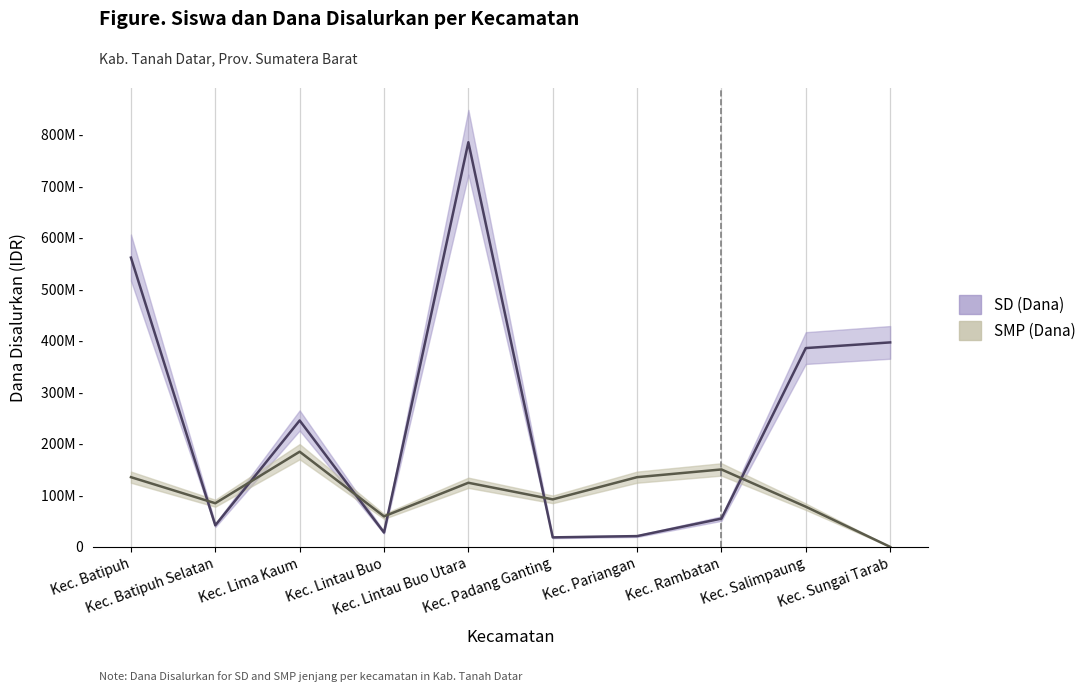

The SD_Siswa_Disalurkan series shows 31965516 at Kec. Pariangan. True or false?

False